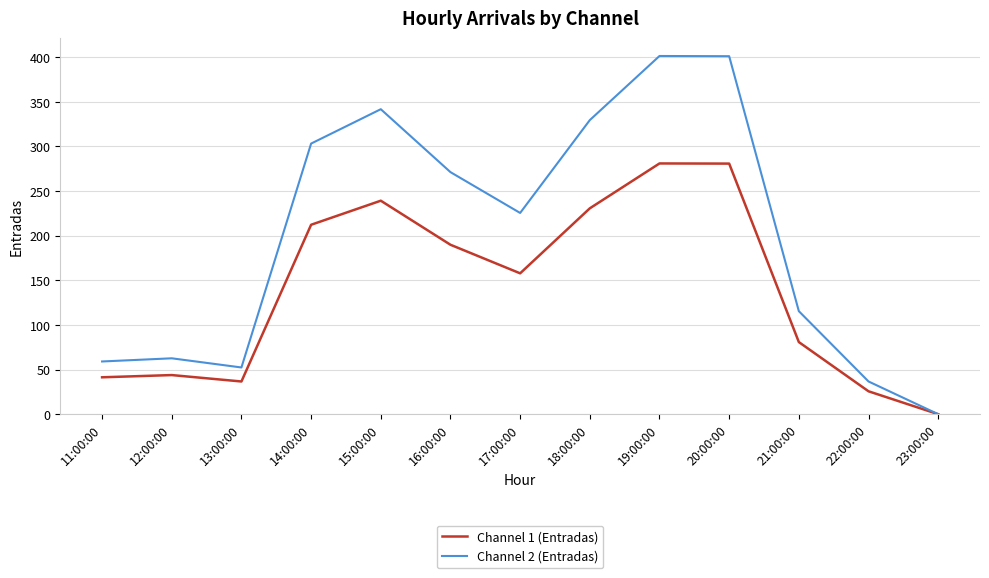

Which series has the widest spread of values?

Channel 2 (Entradas)